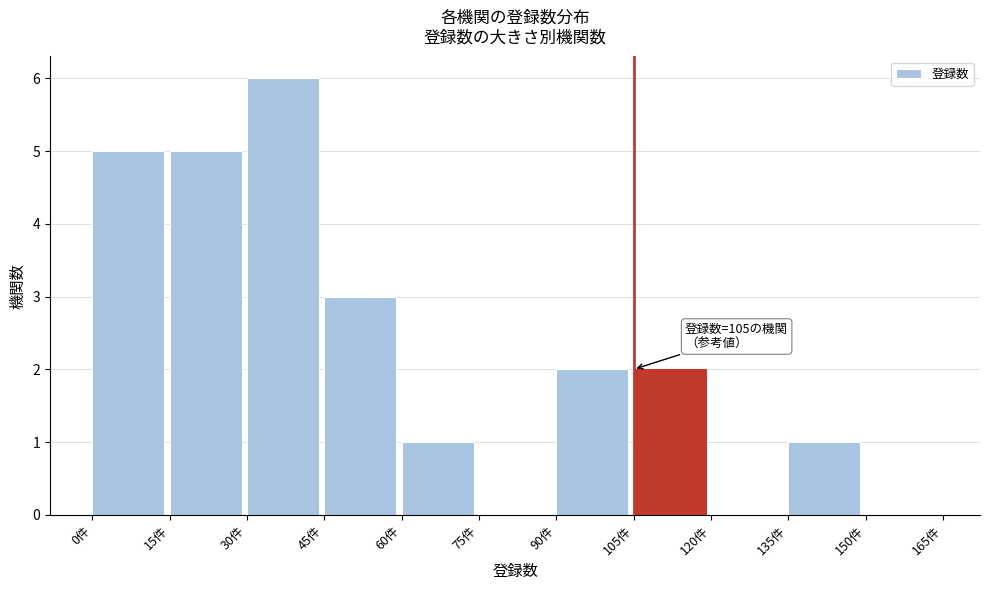

Over which range of the x-axis is the bar tallest?

30 to 45